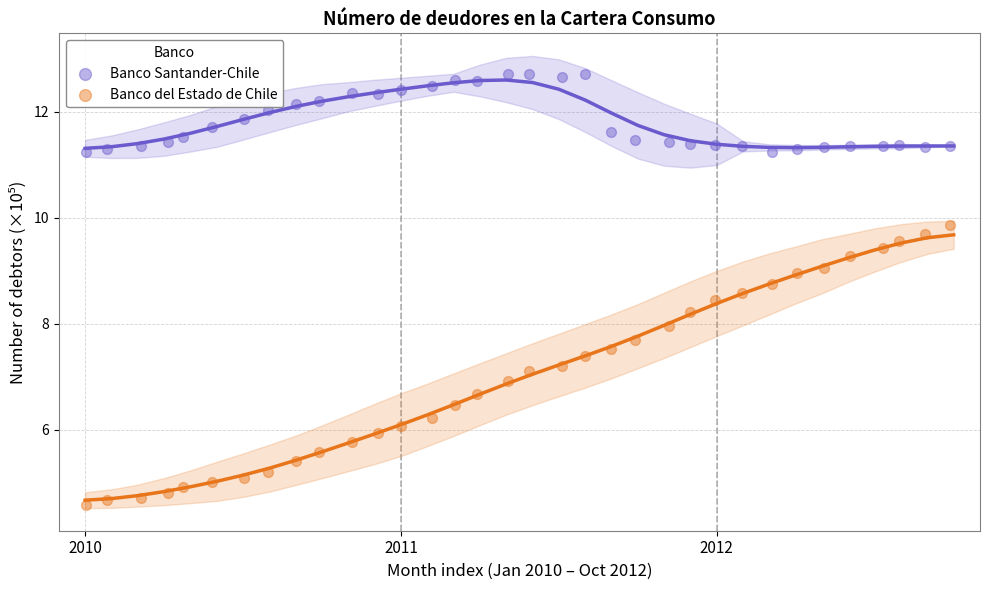

Across all data points, what is the range of Y values (max minus min)?

8.1